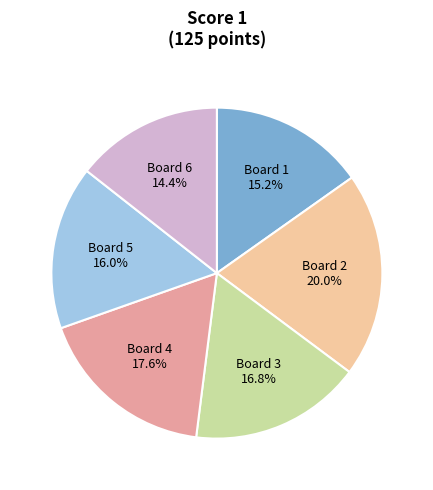

Does any single category account for the majority?

No